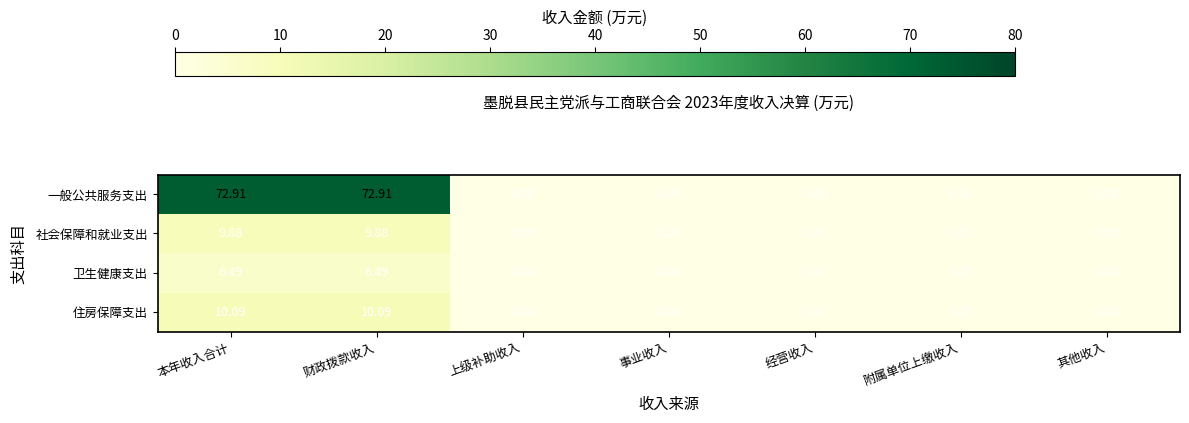

At how many categories does at least one series exceed 68?

2